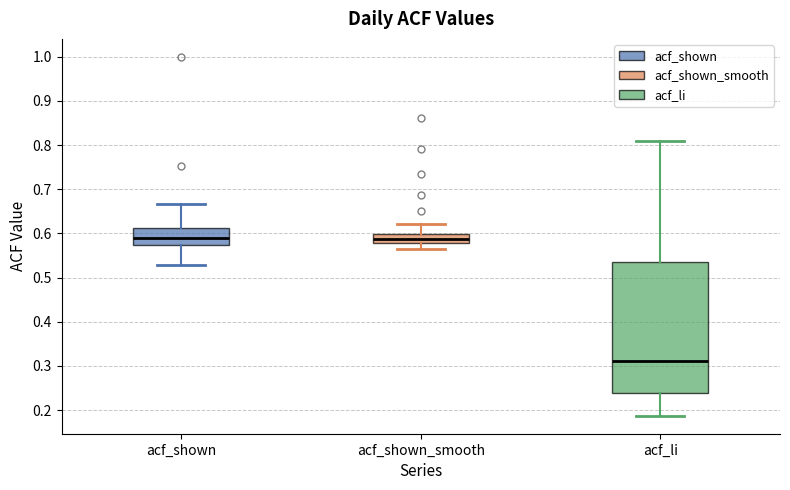

Where is the lower edge of the box for acf_shown on the y-axis? The values are not printed on the chart, so give them approximately, as read against the axis.

0.57